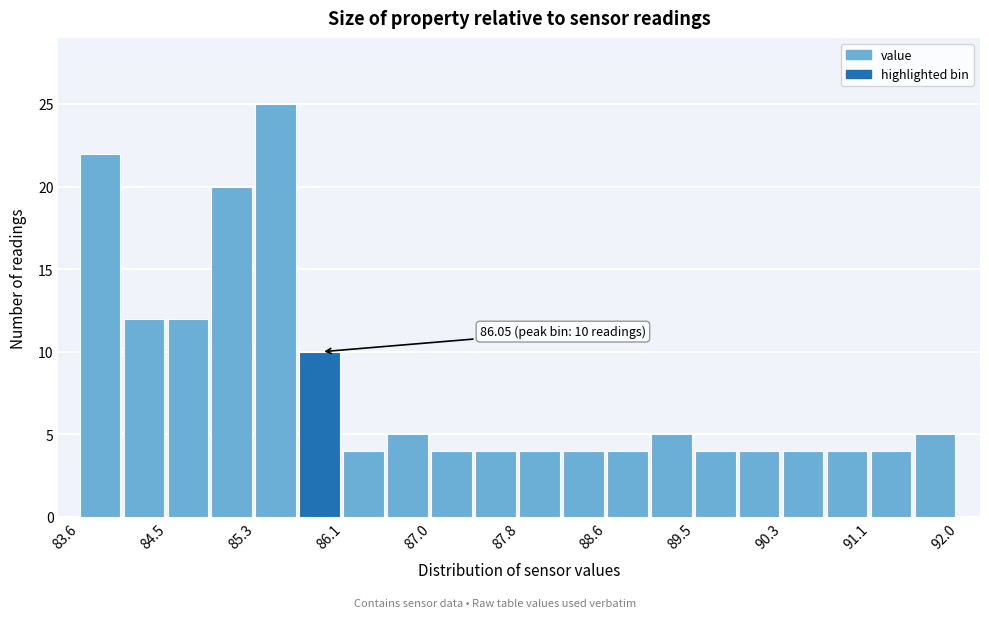

Over which range of the x-axis is the bar tallest?

85.3 to 85.7